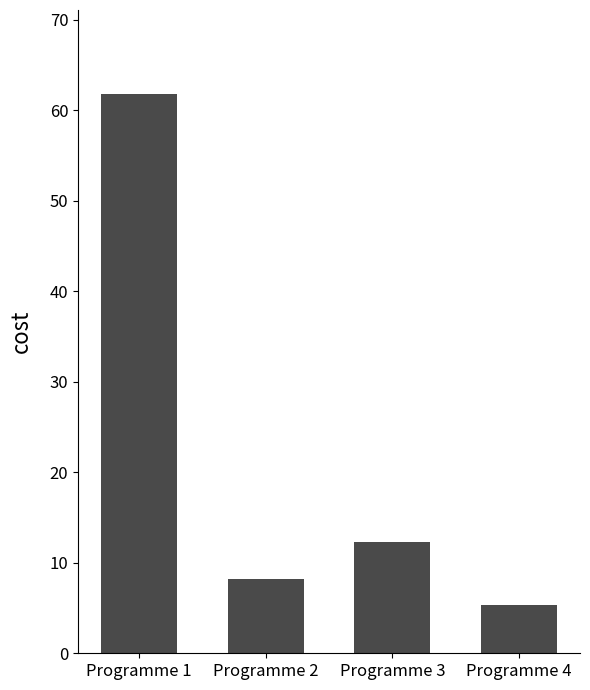

How many bars are there in total?

4